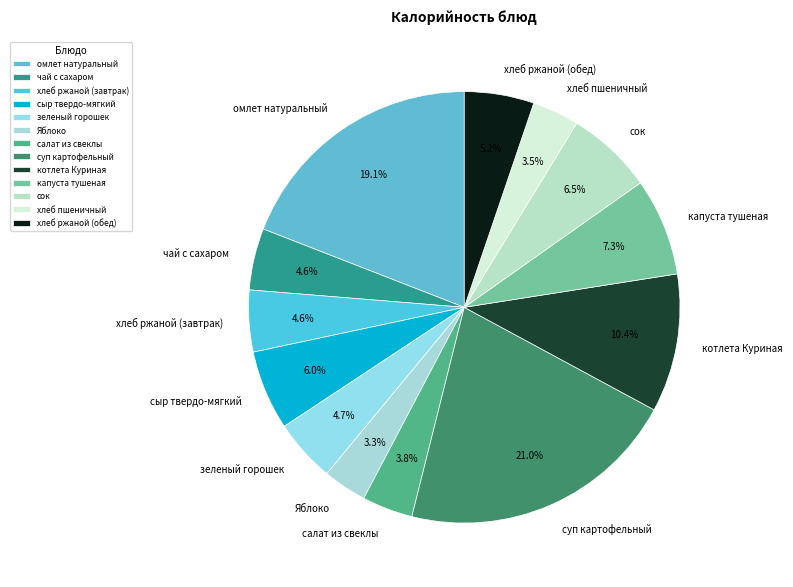

Is there a majority slice in this chart?

No